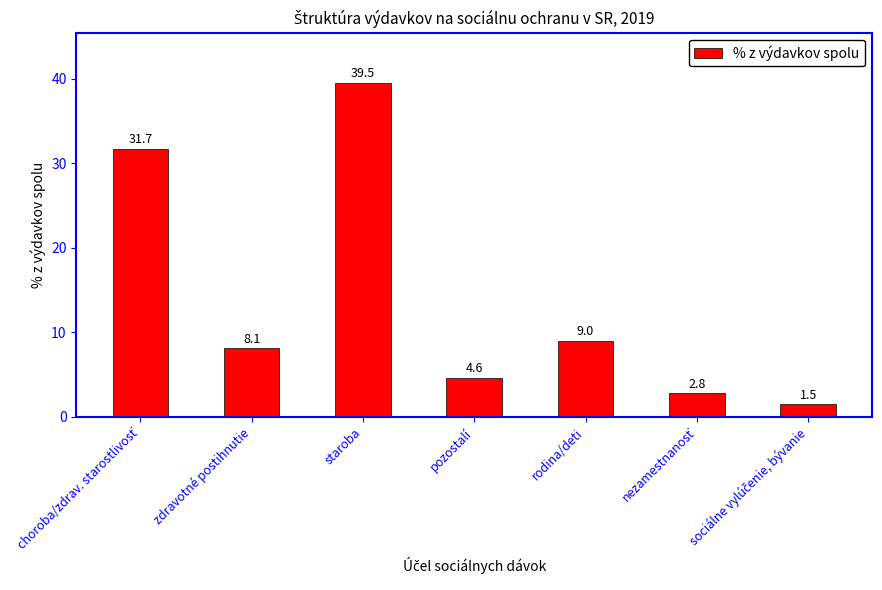

Is it true that the value at staroba is 39.5?

True